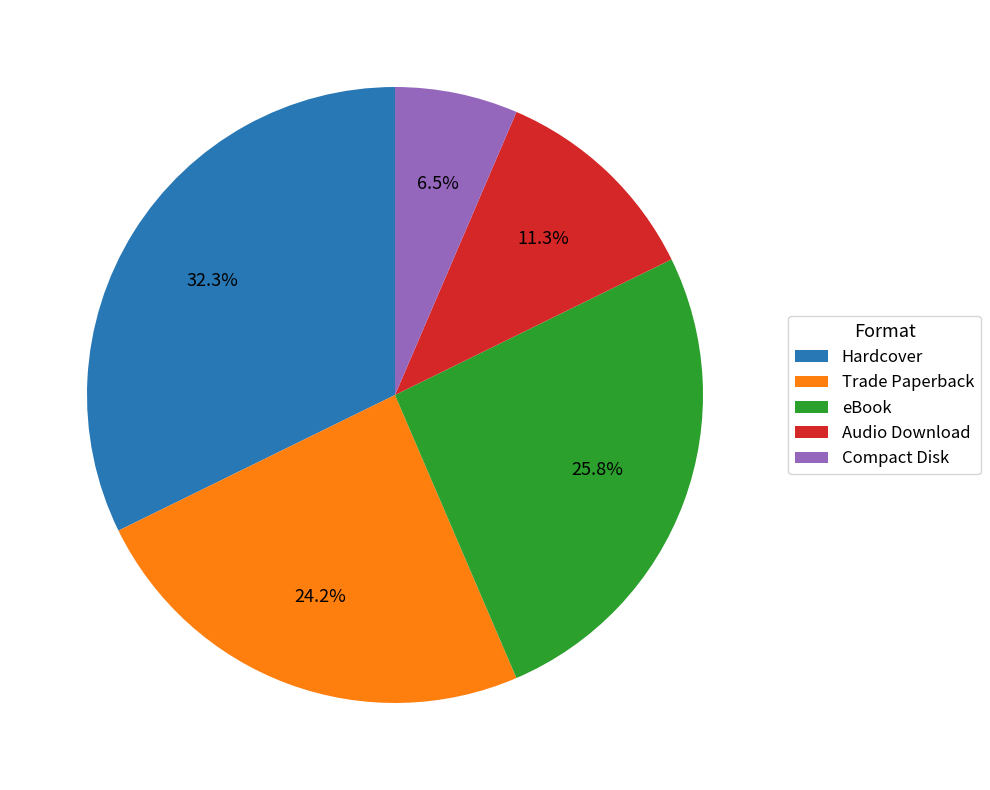

True or false: eBook accounts for 26% of the total.

True